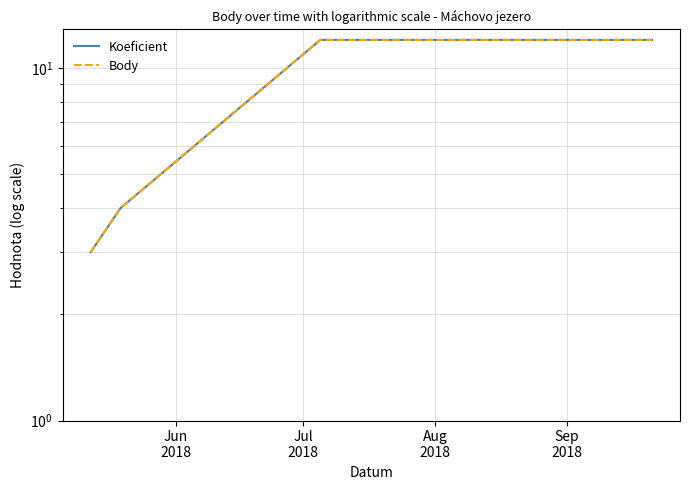

What is the average value of the Body series?

8